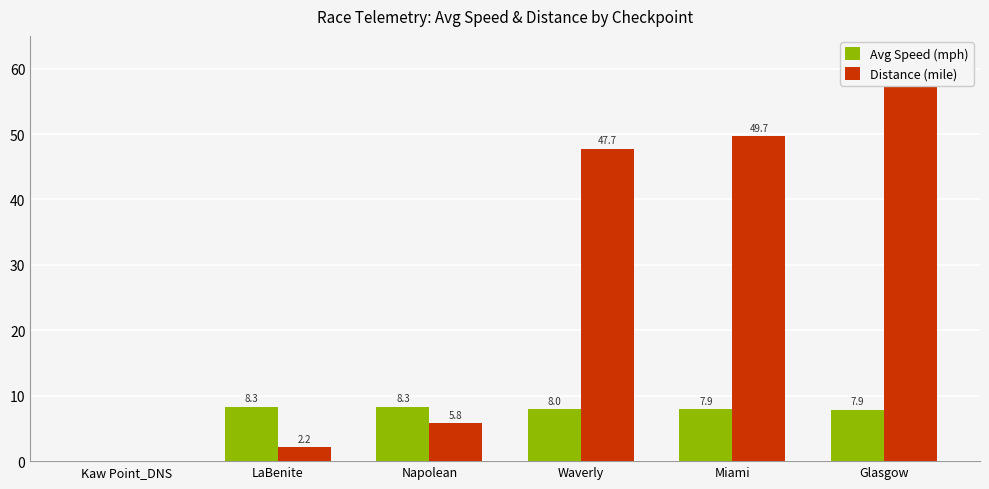

Is the value of Distance (mile) at Napolean greater than the value of Avg Speed (mph) at Miami?

No